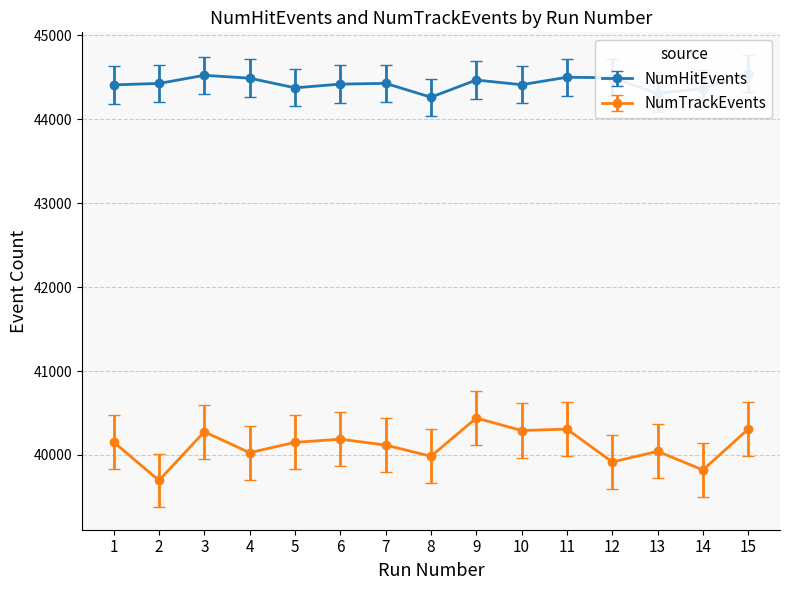

What is the spread (max minus min) of values at 12?

4579